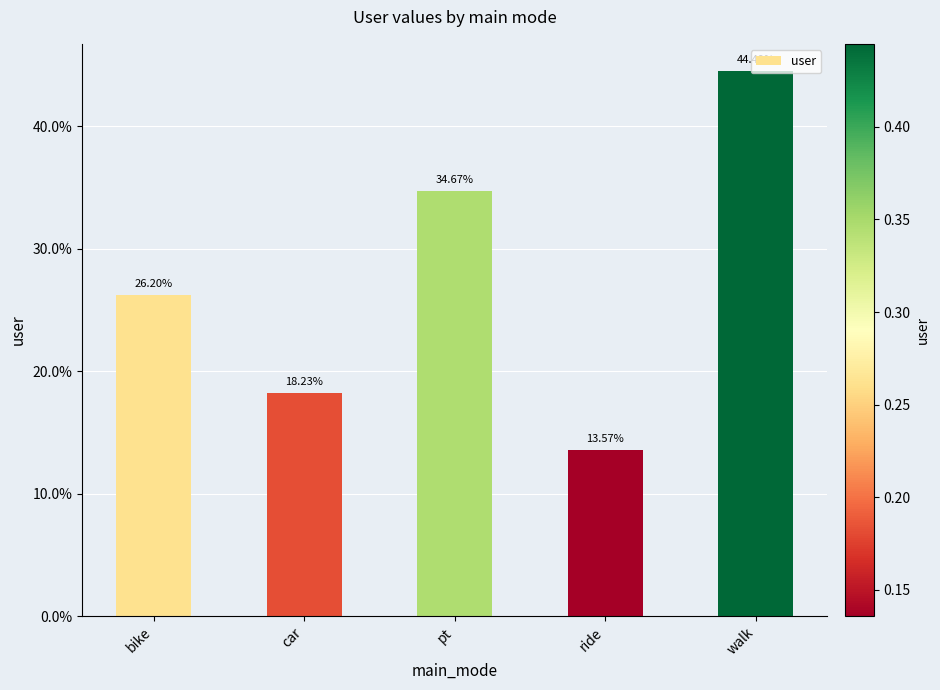

Are the bars horizontal?

No